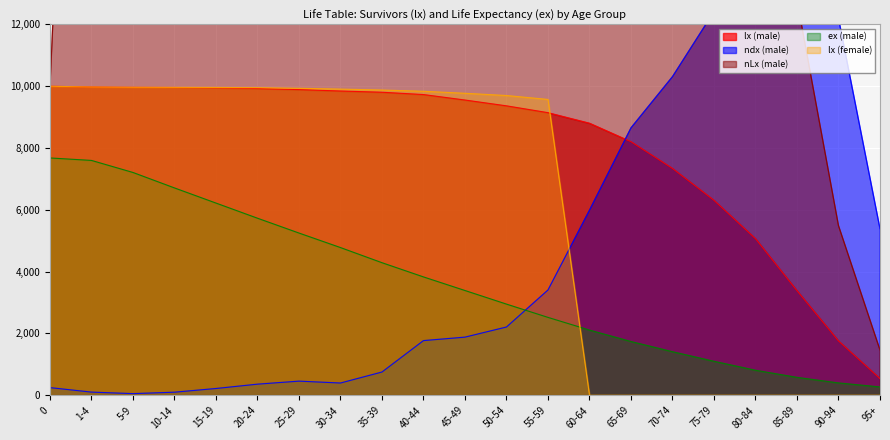

What is the difference between the highest and lowest values at 45-49?

45454.0